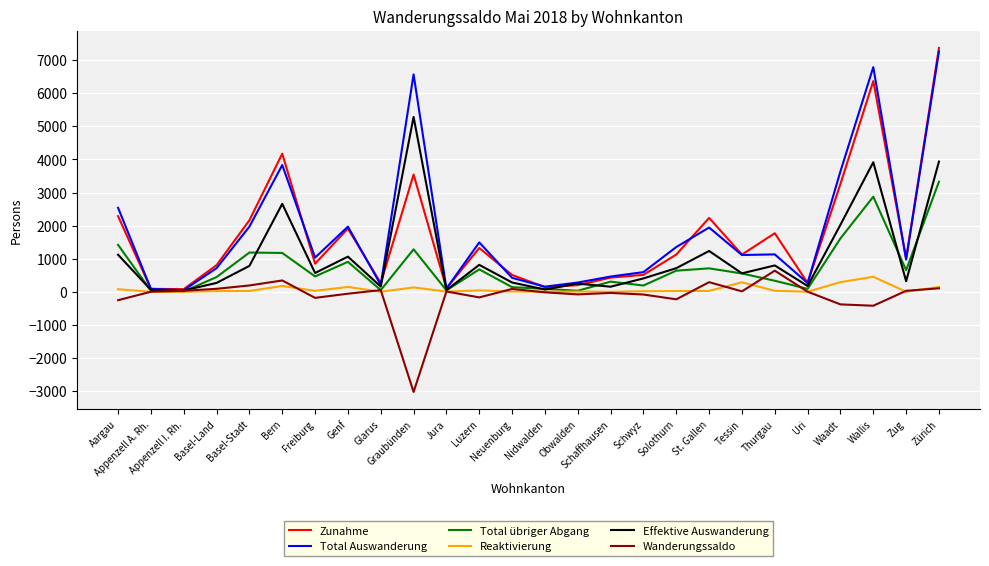

The value of Reaktivierung at St. Gallen is 27. True or false?

True